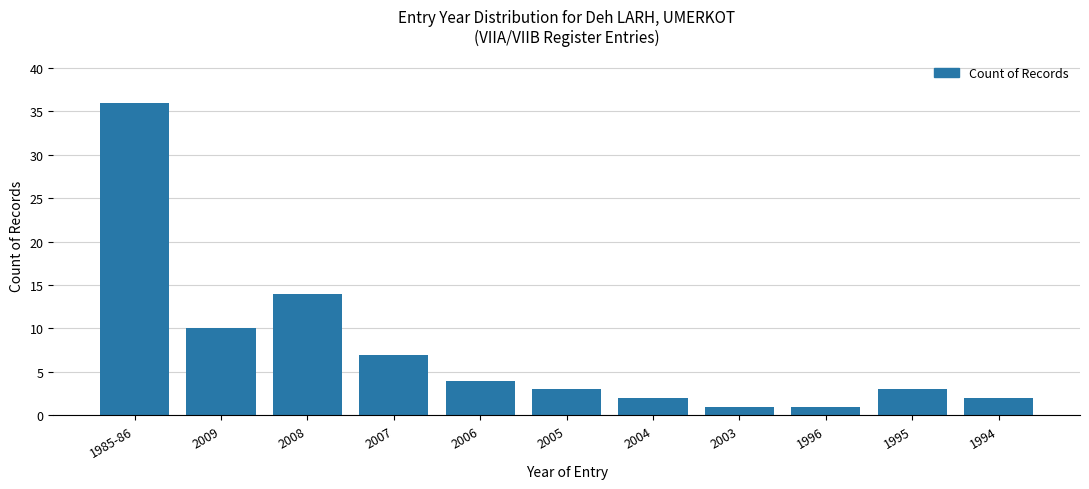

What is the sum of all values?

83